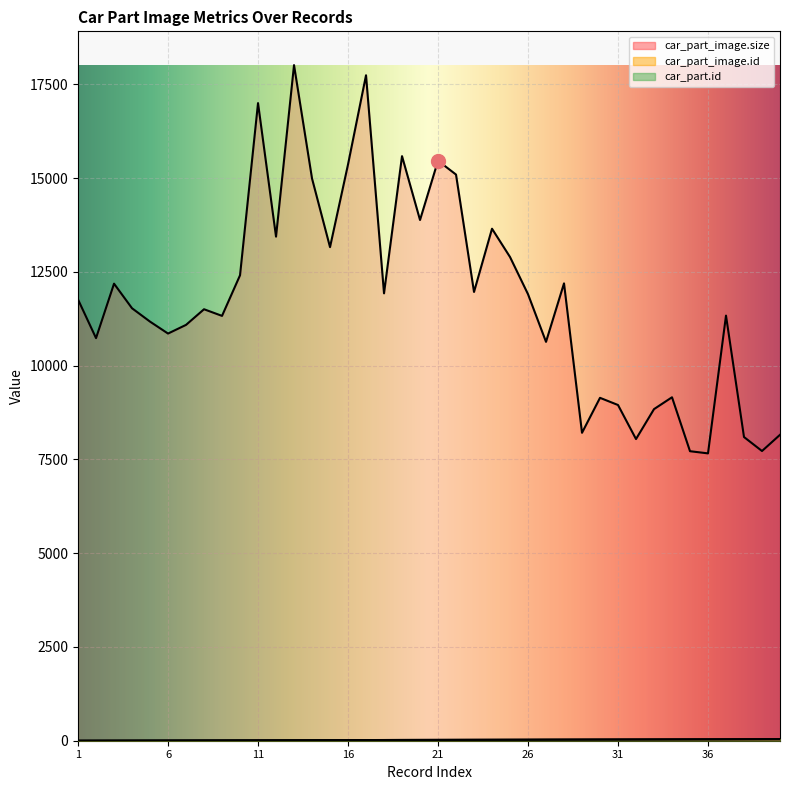

What is the difference between the highest and lowest values at 29?

8181